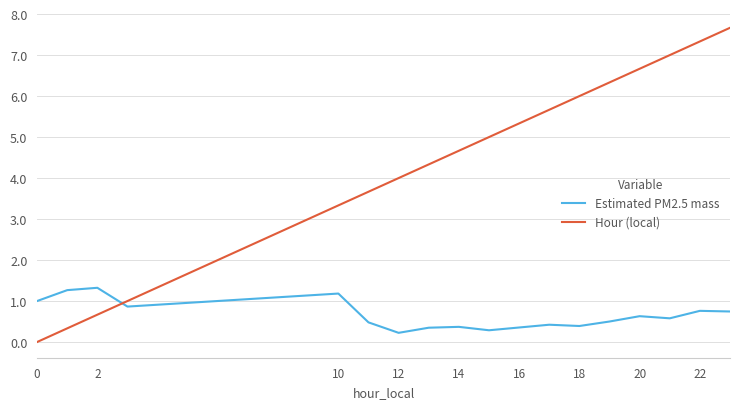

After their last crossing, which series has the higher values: Hour (local) or Estimated PM2.5 mass?

Hour (local)